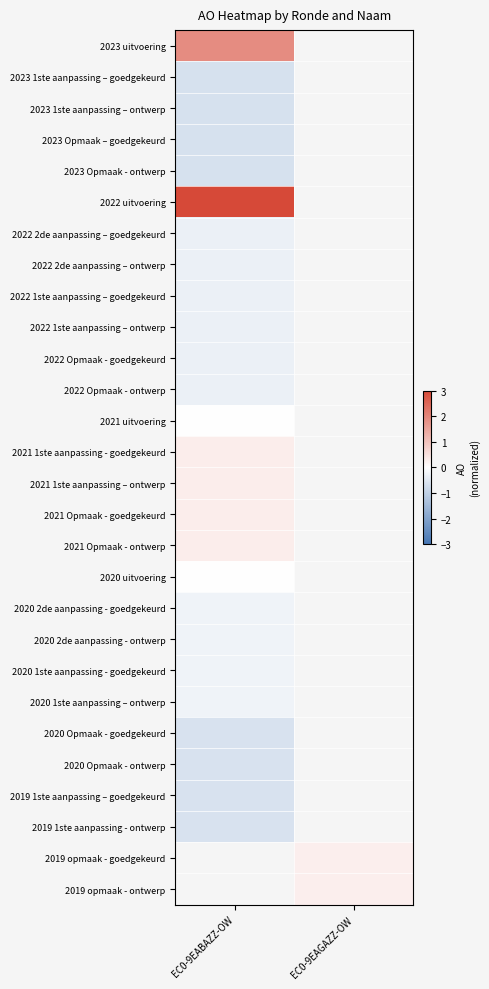

What value does the 2021 Opmaak - goedgekeurd series have at EC0-9EABAZZ-OW?

0.3